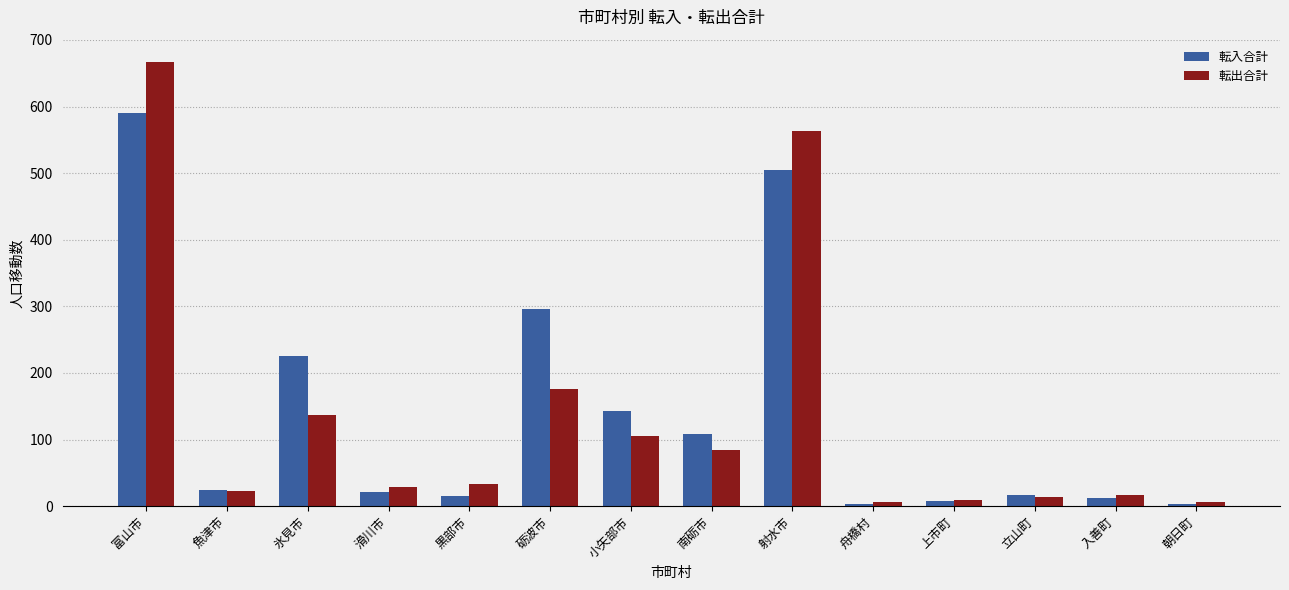

Which series has the largest range (max minus min)?

転出合計